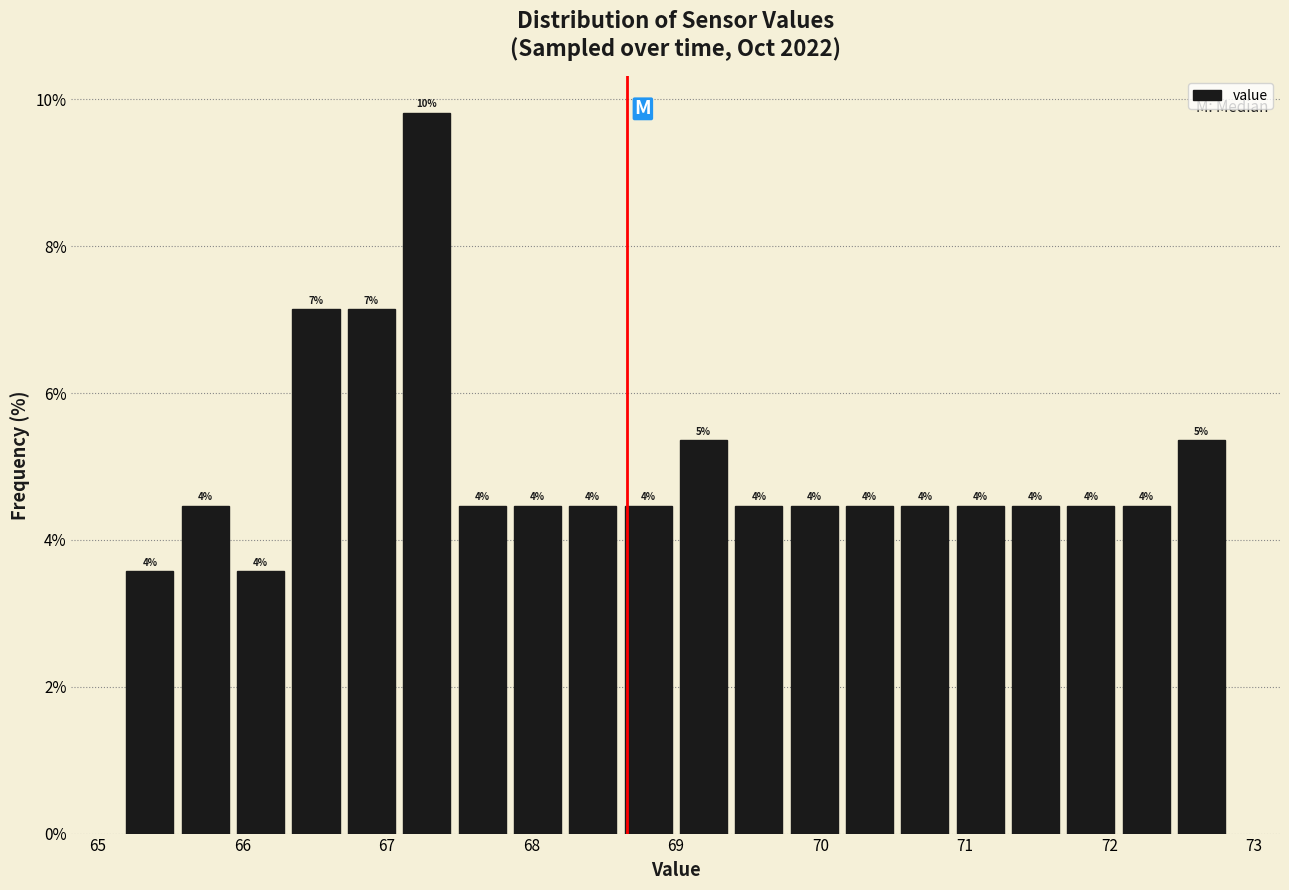

Around what value on the x-axis is the tallest bar? Give the approximate position of its centre, as read against the axis.

67.3